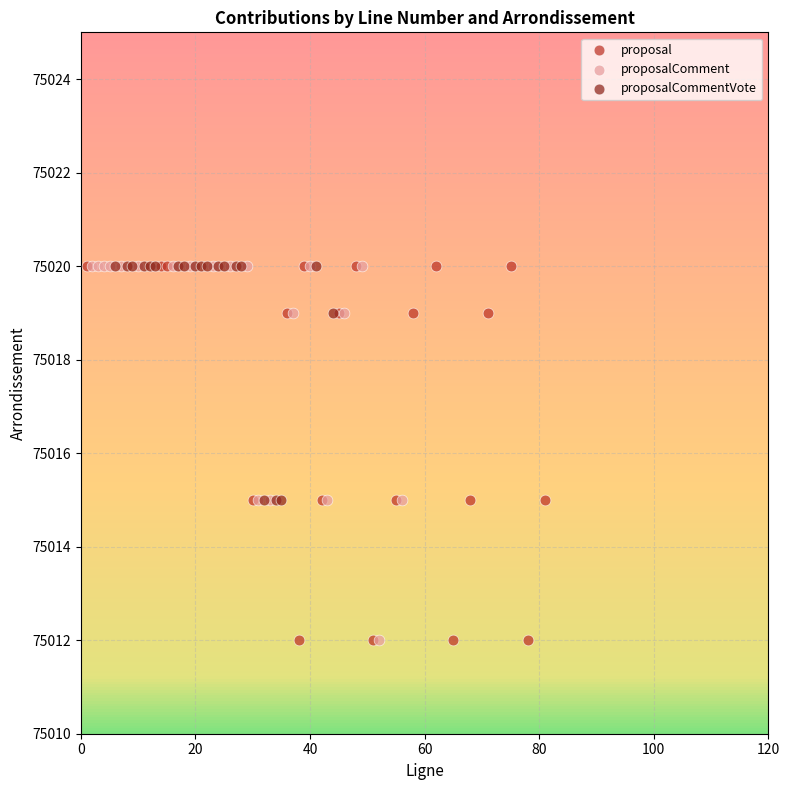

What are all the series names shown in the legend?

proposal, proposalComment, proposalCommentVote